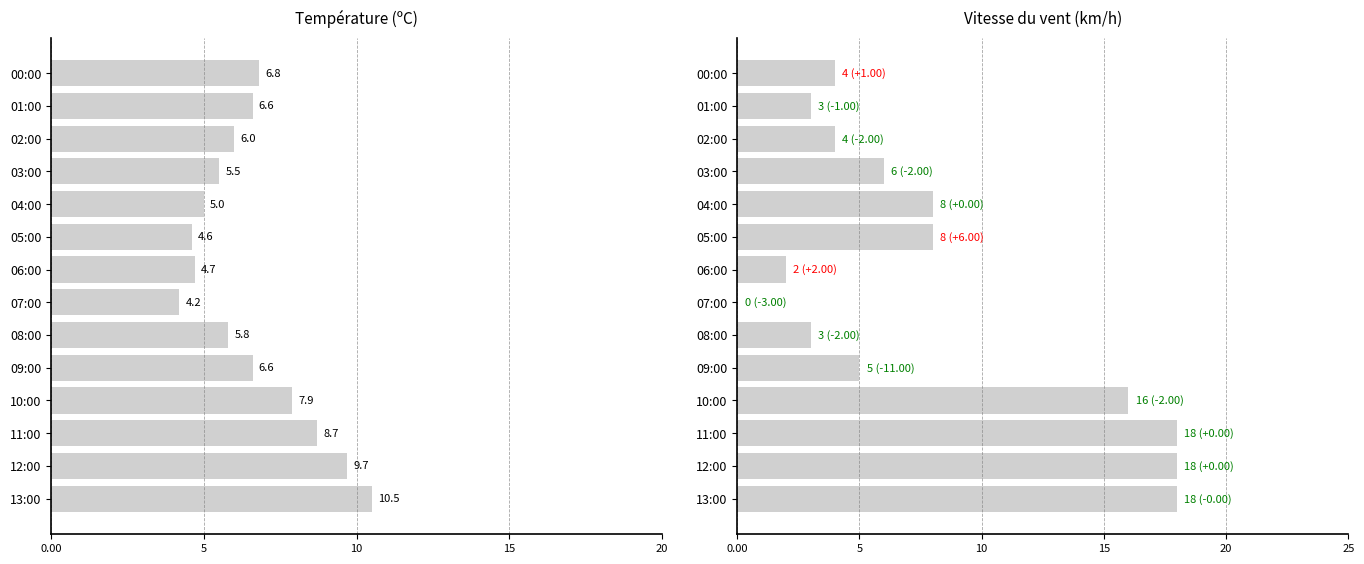

What is the value of the Température (ºC) bar at the 1st from the left?

10.5